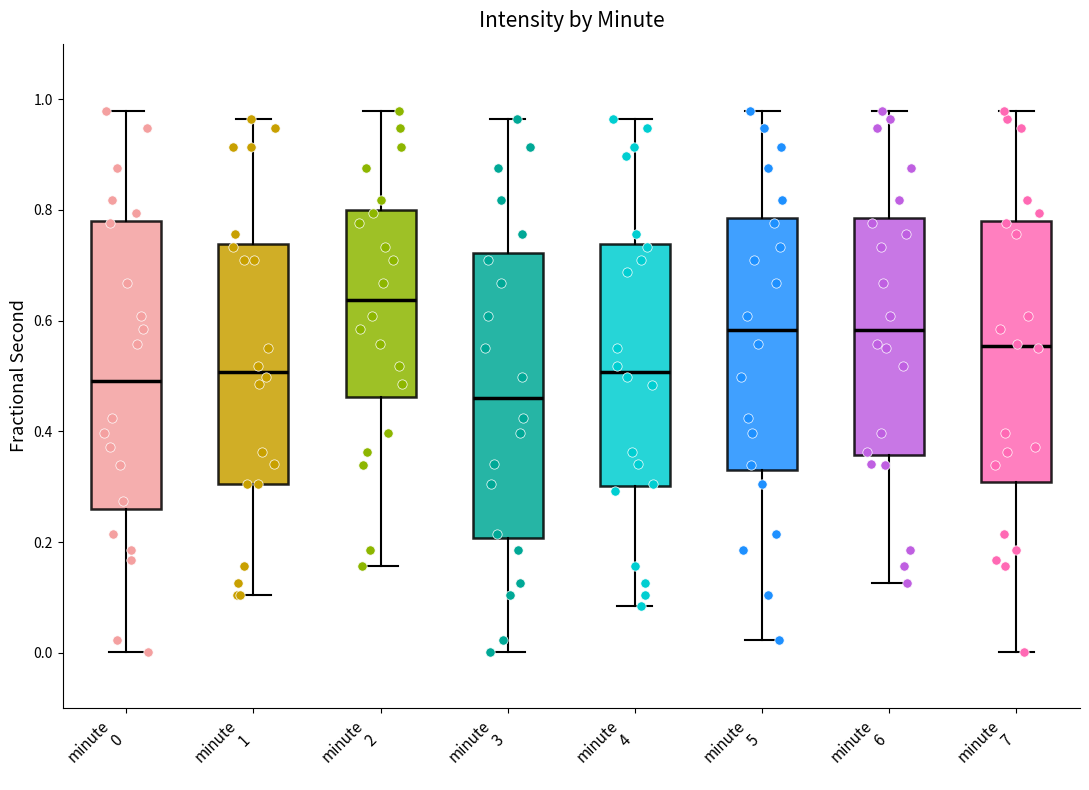

Where does the median line of the box for minute 5 sit on the y-axis? The values are not printed on the chart, so give them approximately, as read against the axis.

0.58